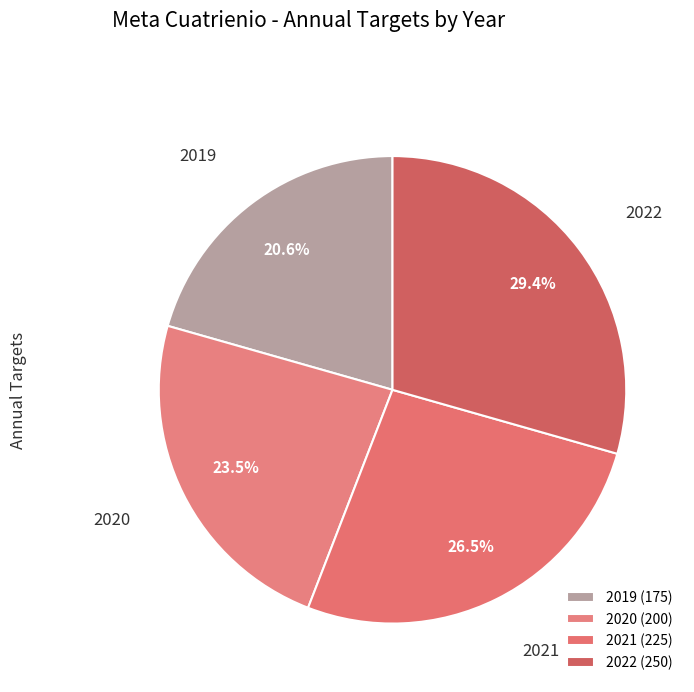

How many slices are in this pie chart?

4